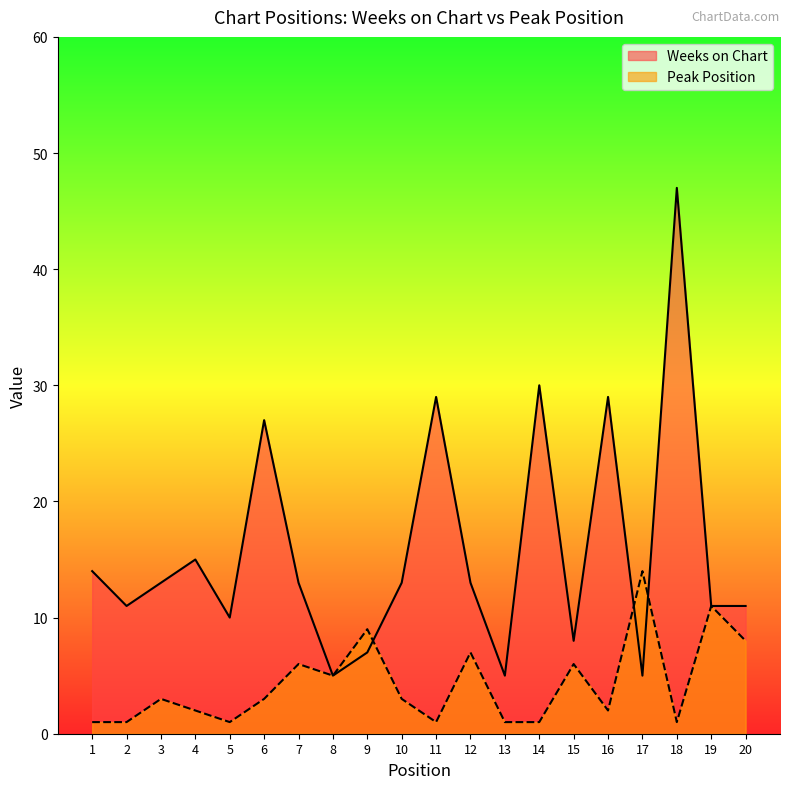

The Peak Position series shows 3 at 8. True or false?

False